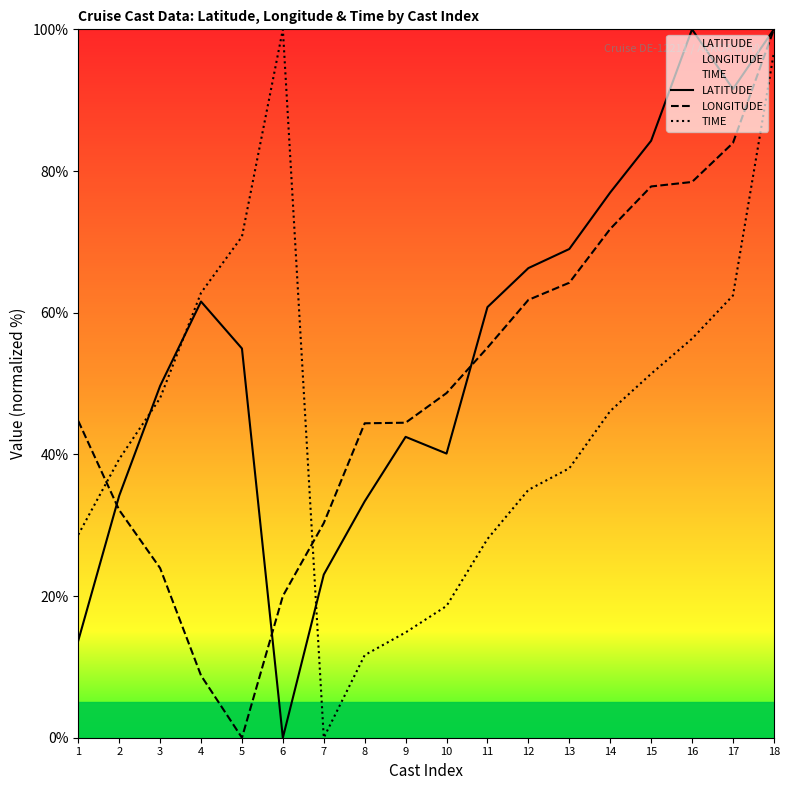

Between which two adjacent categories do LATITUDE and TIME first intersect?

2 and 3